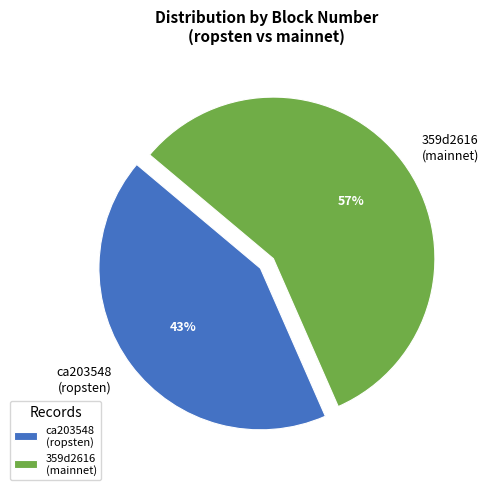

The 359d2616 (mainnet) slice represents 57% of the pie. True or false?

True